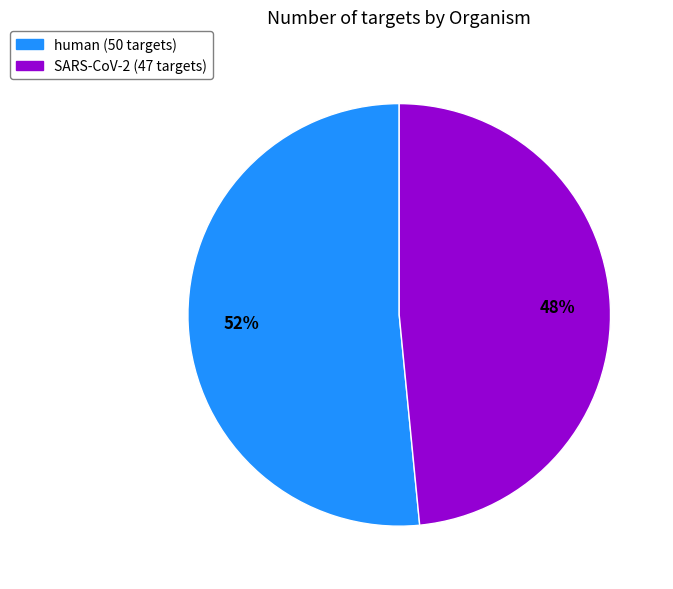

How many segments does this pie chart have?

2